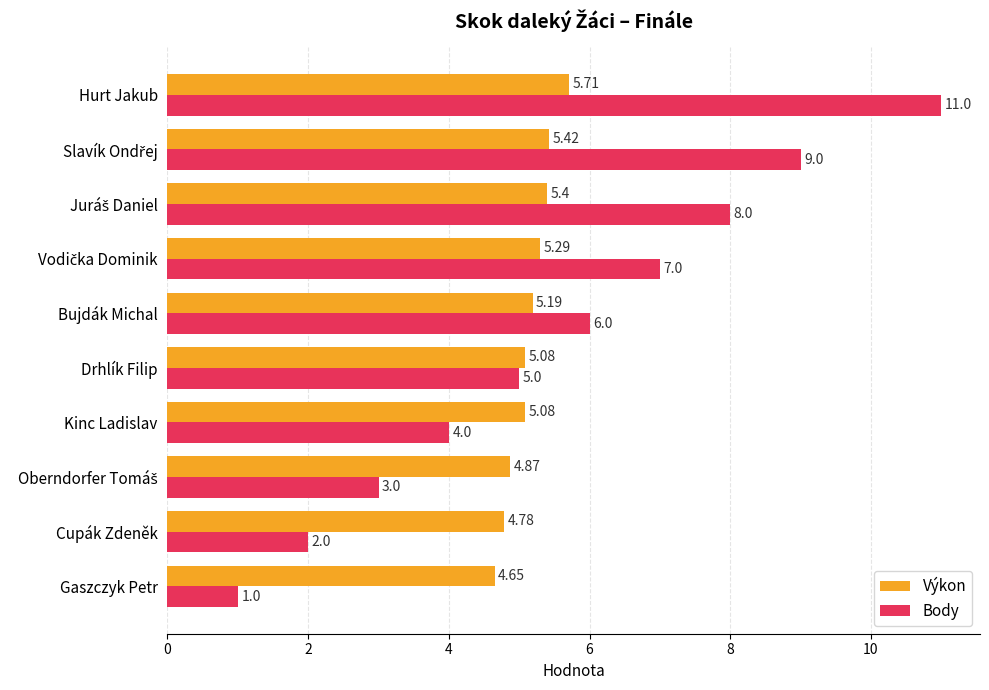

List the series in order of their overall mean, lowest first.

Výkon, Body